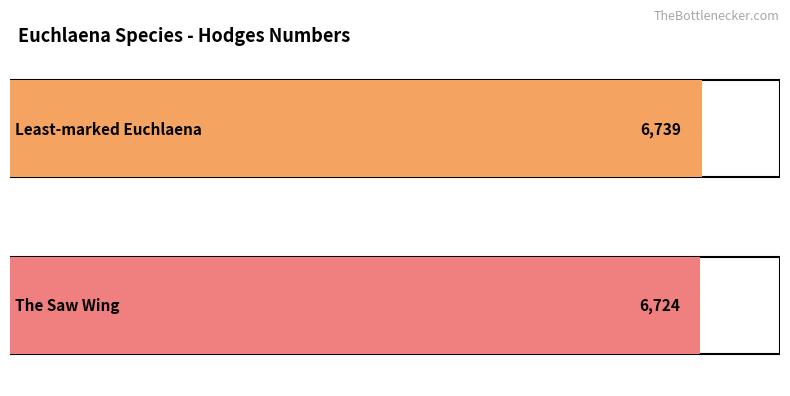

Approximately how many times larger is the value at The Saw Wing compared to Least-marked Euchlaena?

1.0